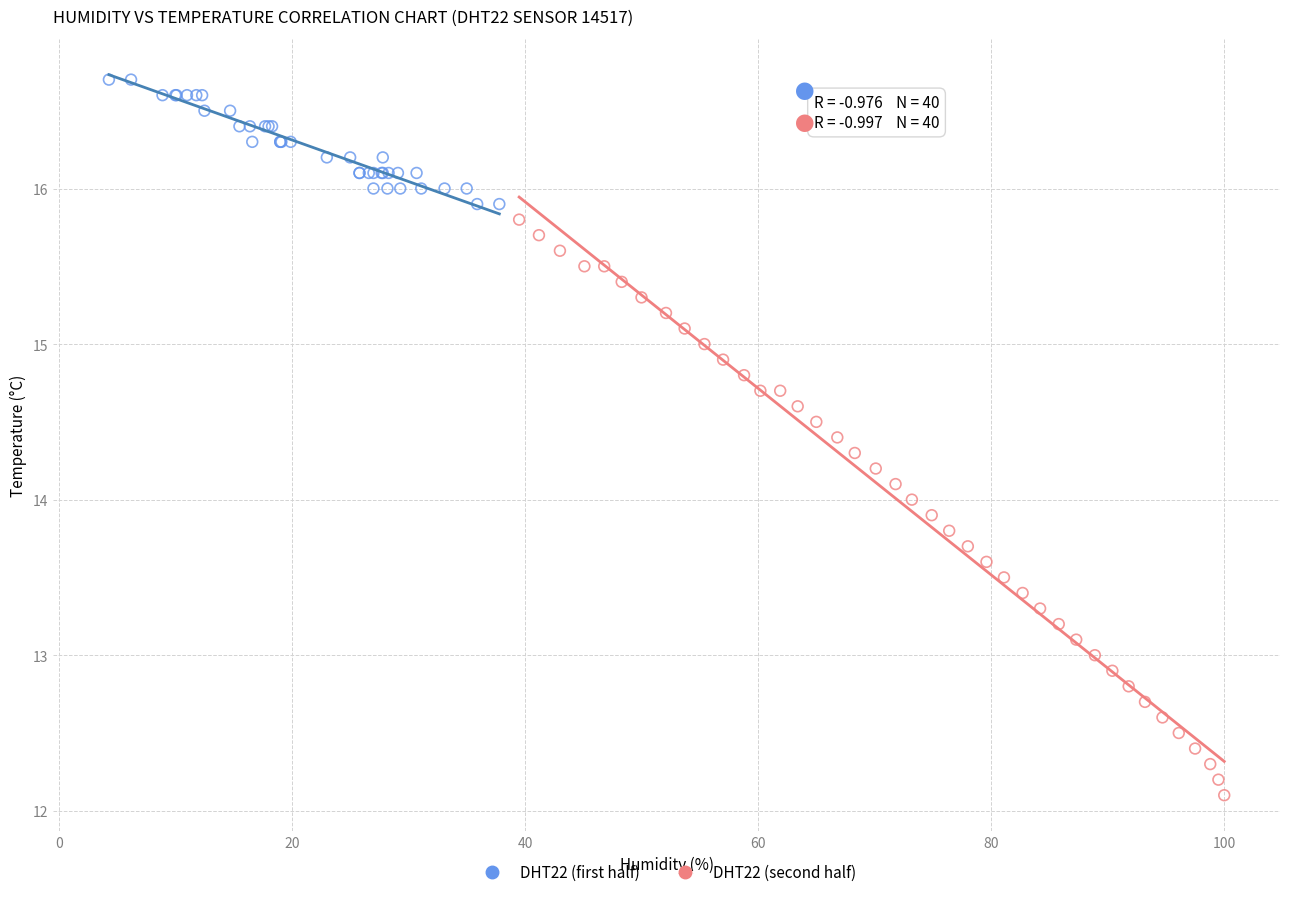

Which series reaches the minimum Y coordinate?

DHT22 (second half)